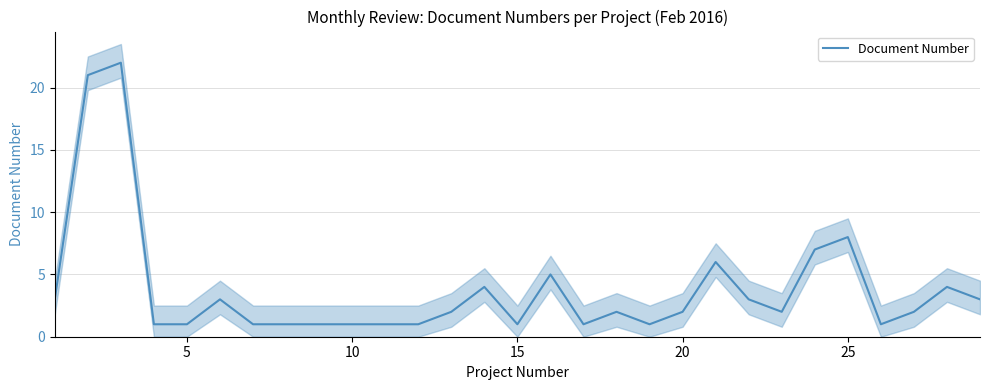

How many values are below 2?

12